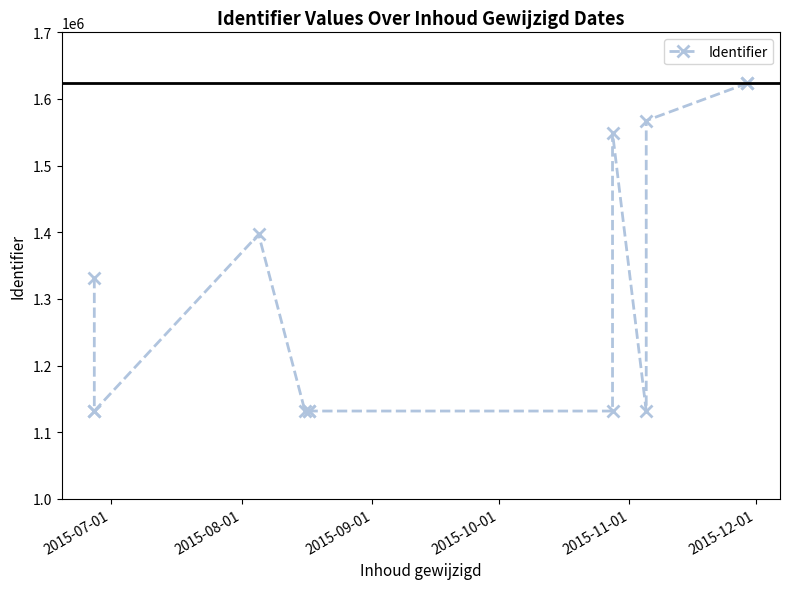

Reading left to right, transcribe all the data shown in this chart.

1331278	1131770	1131769	1396875	1131767	1131764	1131768	1131759	1549087	1131762	1567532	1623521	1623523